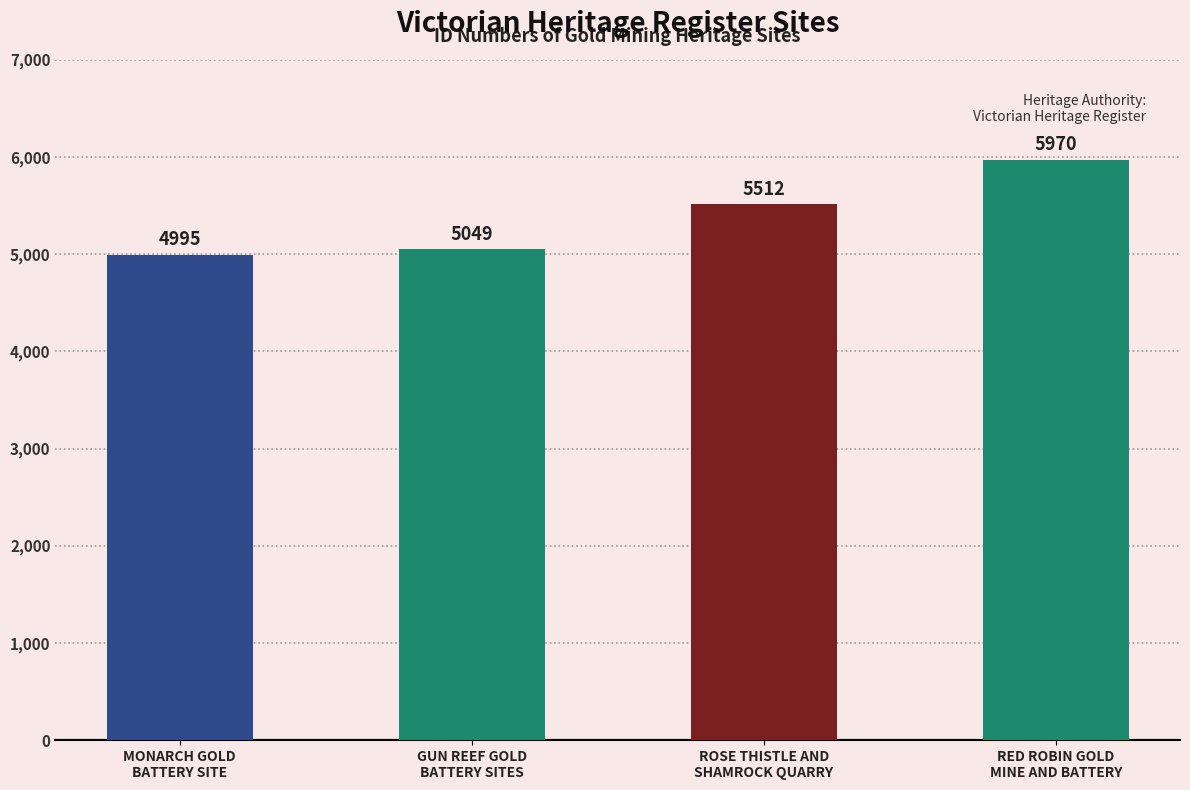

List the labels in order of value, smallest first.

MONARCH GOLD
BATTERY SITE, GUN REEF GOLD
BATTERY SITES, ROSE THISTLE AND
SHAMROCK QUARRY, RED ROBIN GOLD
MINE AND BATTERY